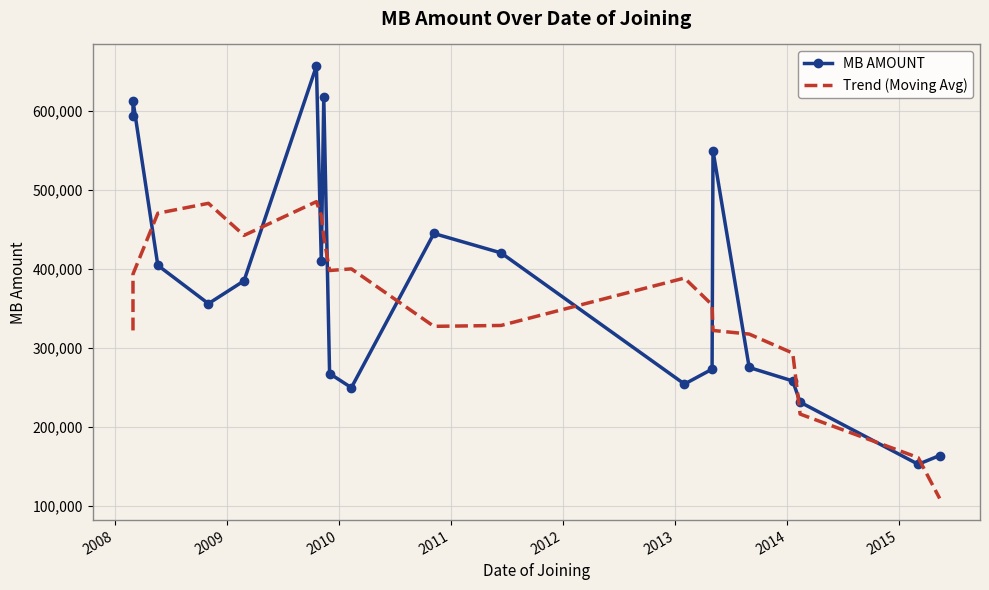

How many series are shown in this chart?

2